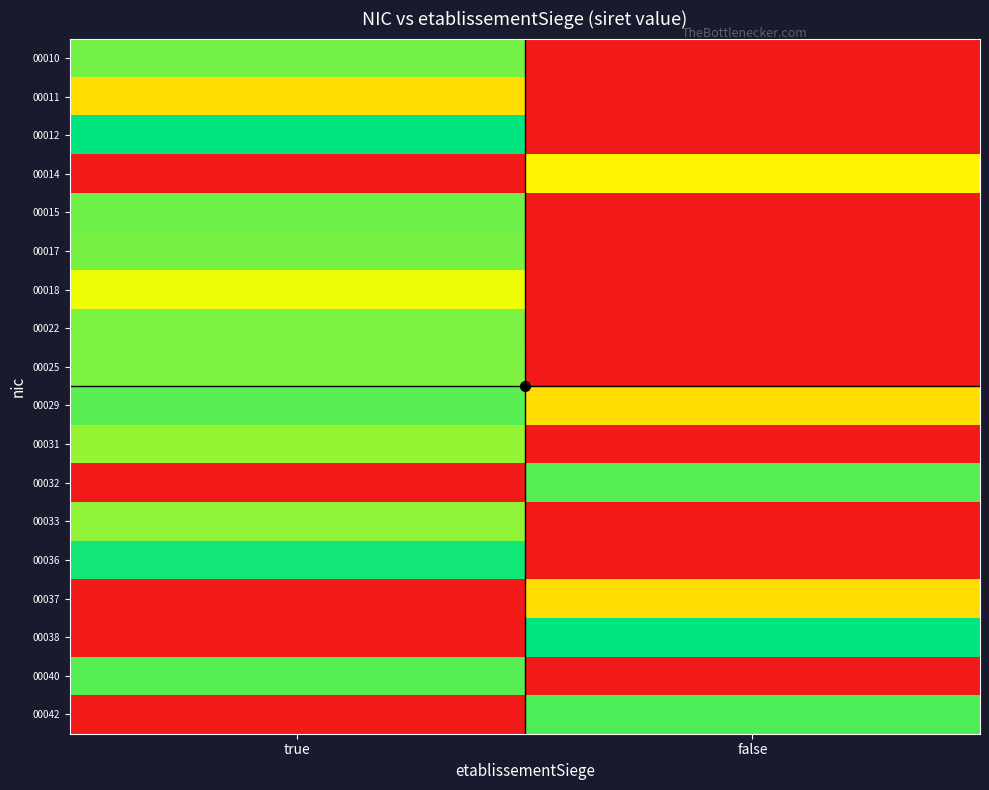

How many distinct data groups are displayed?

18